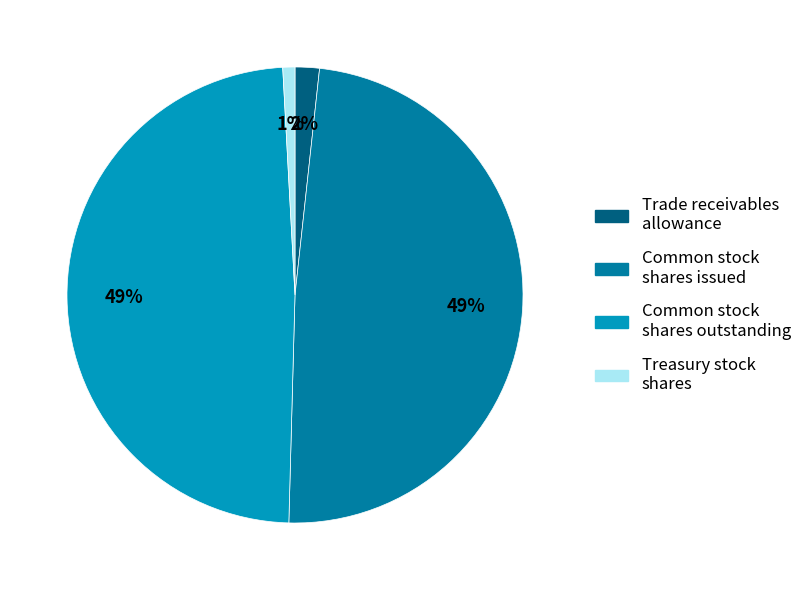

Count the number of slices in the pie.

4